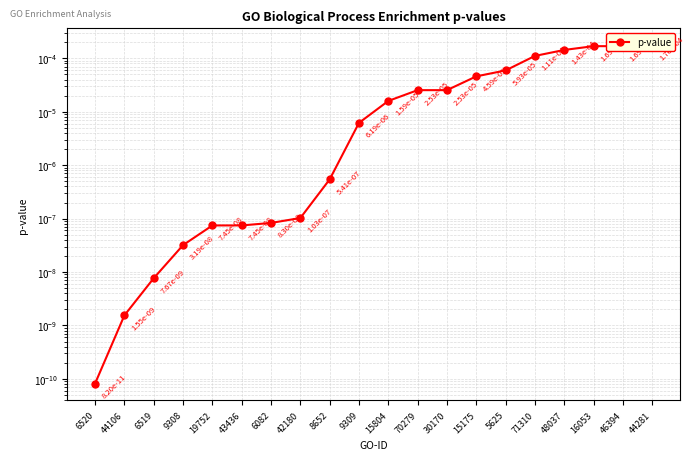

What is the label of the 8th point from the left?

42180